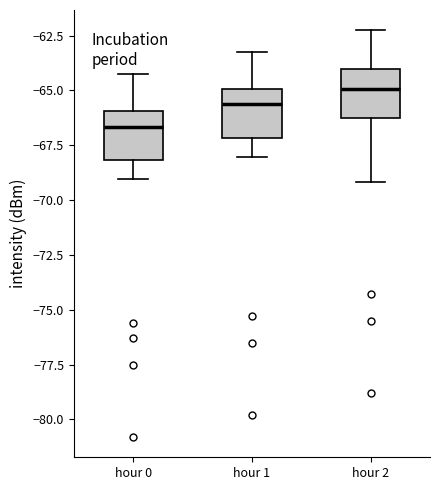

Reading left to right, transcribe this box plot: for each box, give where its median line is, the range the box spans, and where its two whiskers end, as read against the y-axis. The values are not printed on the chart, so give them approximately, as read against the axis.

hour 0: median -66.5, box -68.0 to -66.0, whiskers -69.0 to -64.5
hour 1: median -65.5, box -67.0 to -65.0, whiskers -68.0 to -63.5
hour 2: median -65.0, box -66.0 to -64.0, whiskers -69.0 to -62.5